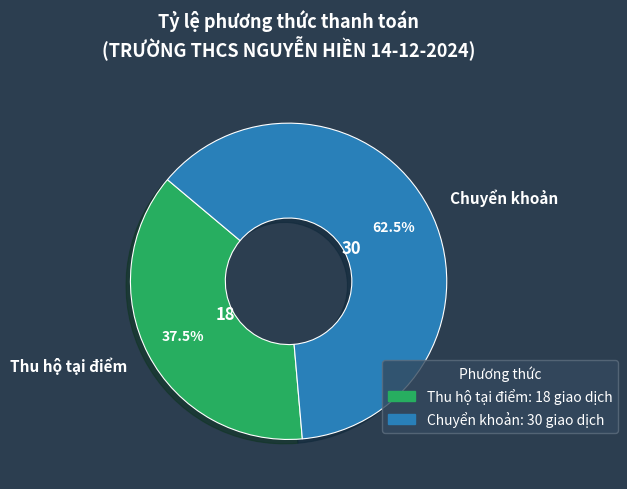

To the nearest percent, what is the average slice percentage?

50%